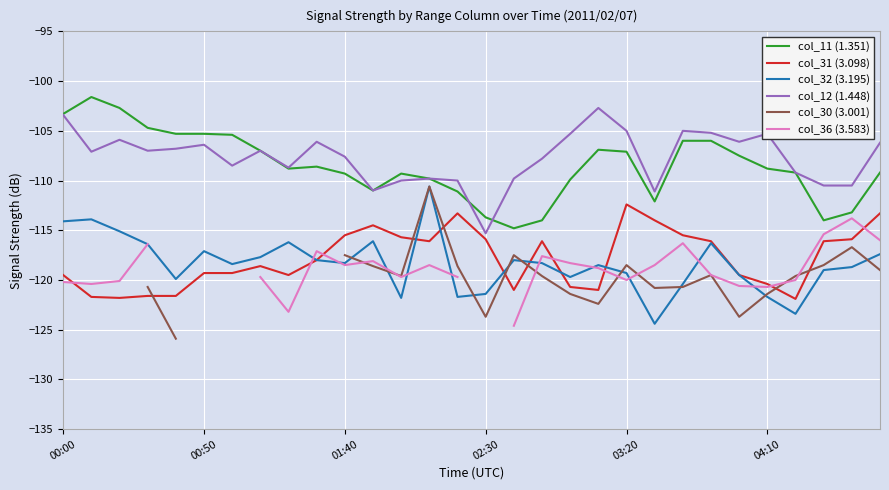

How many lines are shown in the chart?

6